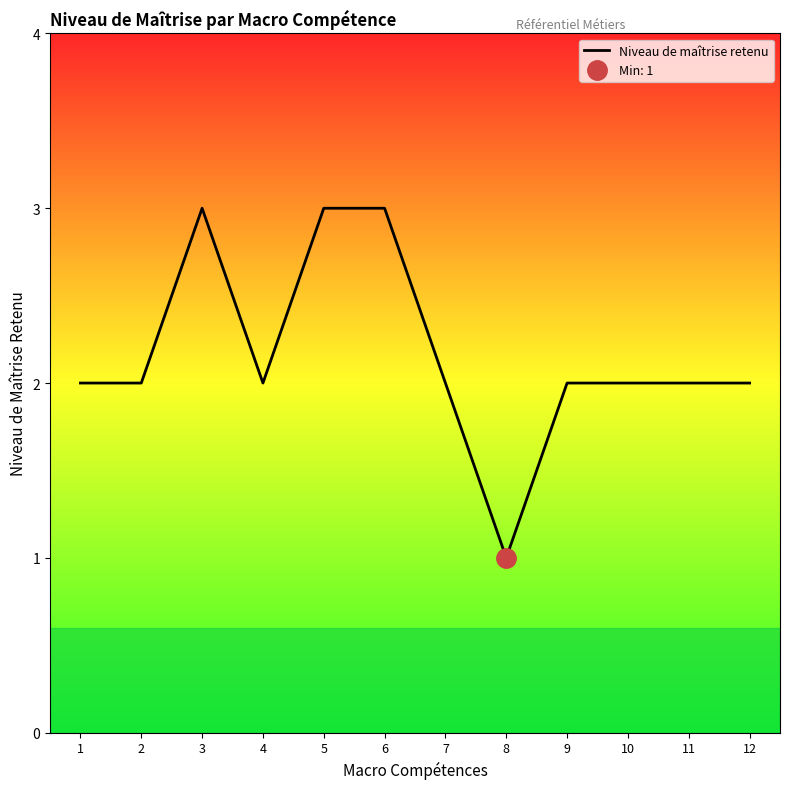

How many data points are above 2?

3